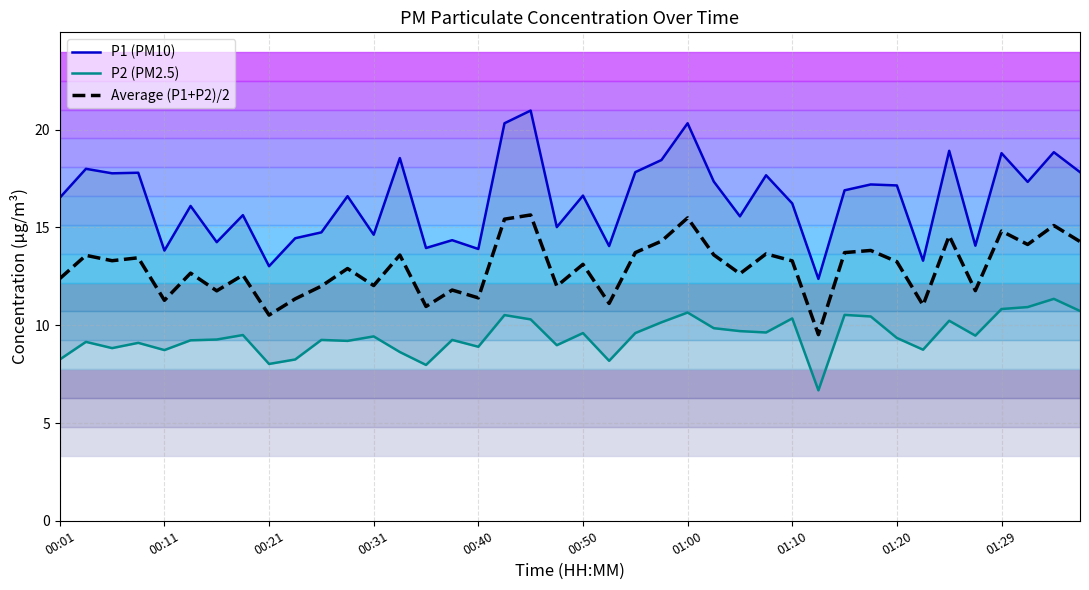

The P2 series shows 8.2 at 00:01. True or false?

True